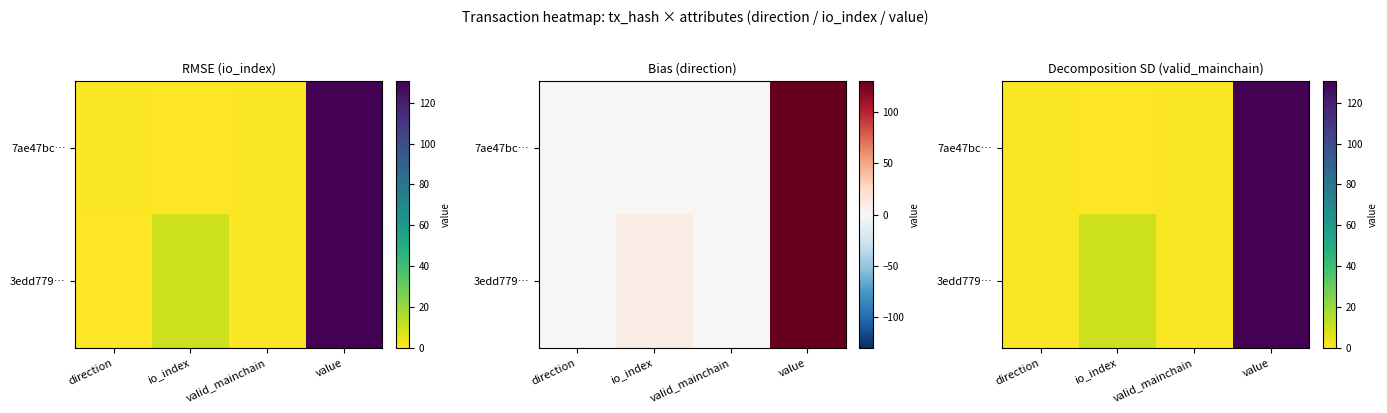

At which label does 3edd779… first exceed 10?

value